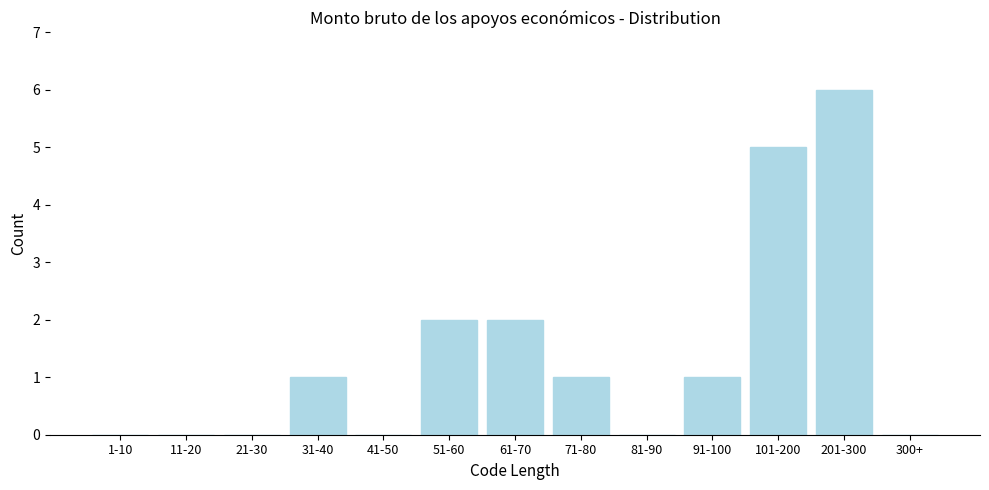

Reading left to right, what are all the values shown in this chart?

1-10=0	11-20=0	21-30=0	31-40=1	41-50=0	51-60=2	61-70=2	71-80=1	81-90=0	91-100=1	101-200=5	201-300=6	300+=0